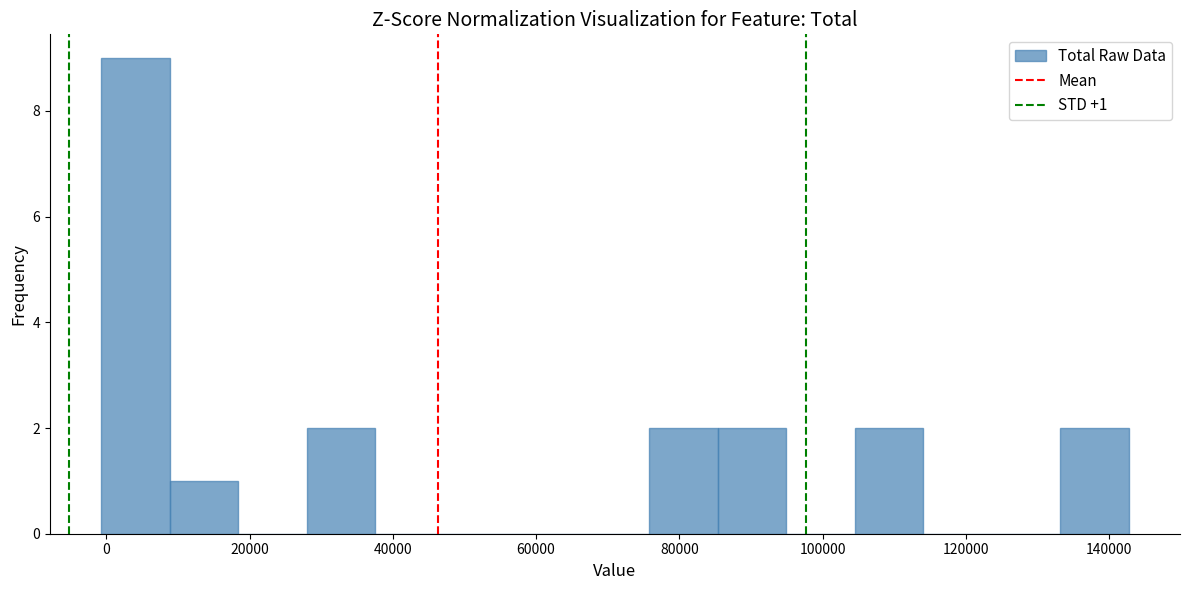

Which range on the x-axis has the tallest bar?

0 to 8000